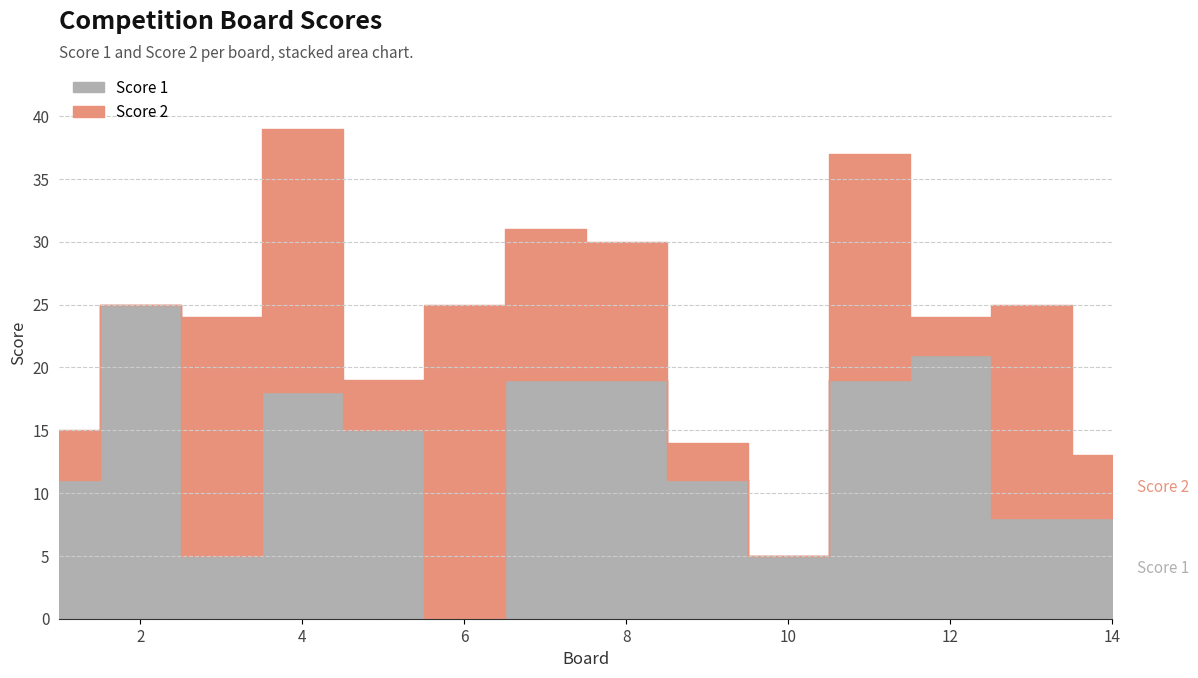

Which label corresponds to the largest value in the chart?

2